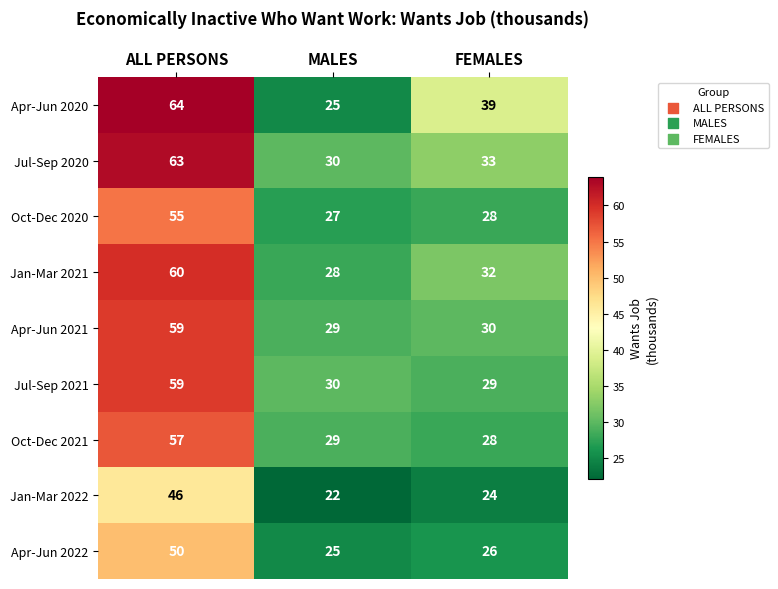

Reading left to right, list all the values displayed in this chart.

Apr-Jun 2020: 64	25	39
Jul-Sep 2020: 63	30	33
Oct-Dec 2020: 55	27	28
Jan-Mar 2021: 60	28	32
Apr-Jun 2021: 59	29	30
Jul-Sep 2021: 59	30	29
Oct-Dec 2021: 57	29	28
Jan-Mar 2022: 46	22	24
Apr-Jun 2022: 50	25	26